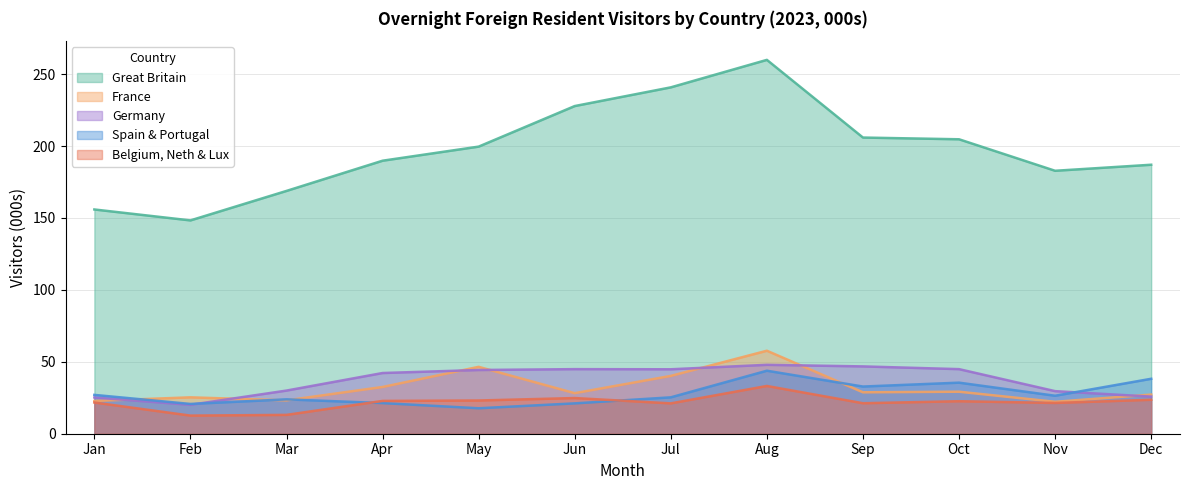

What is the value of the Great Britain point at the 7th from the left?

240.8